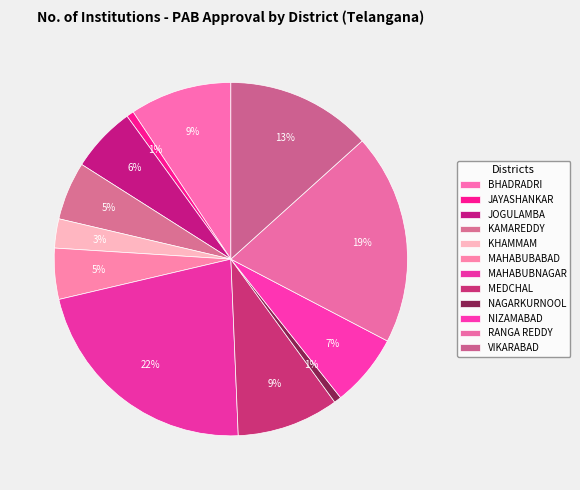

How many slices are in this pie chart?

12